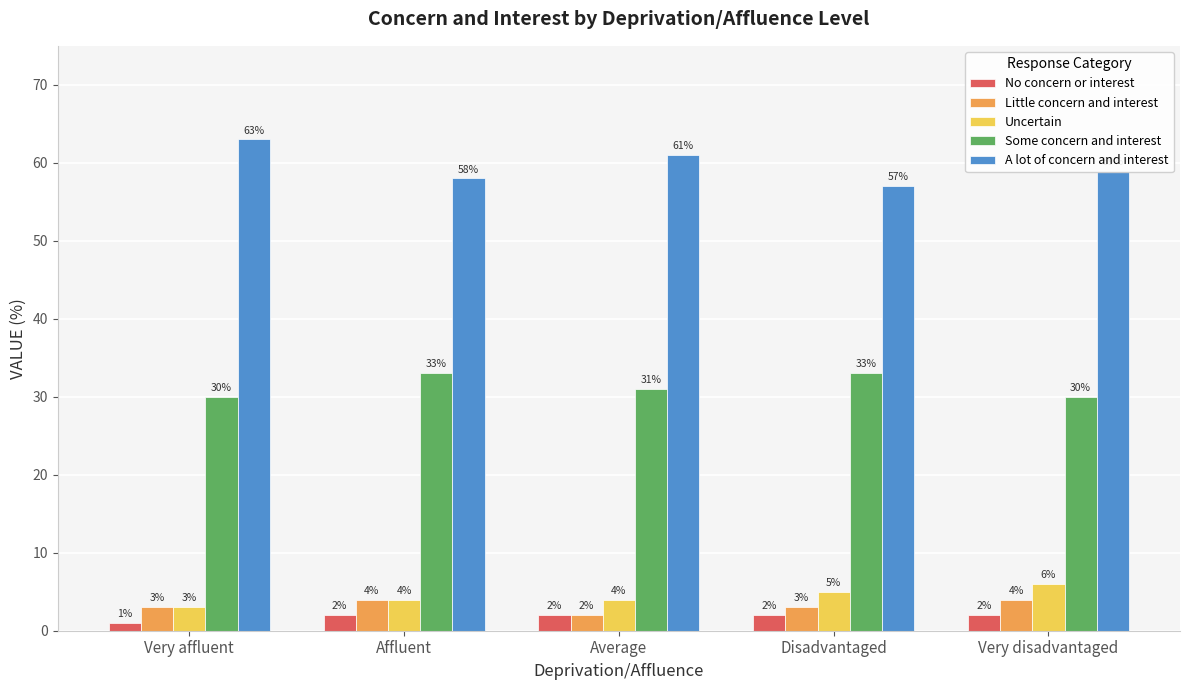

Does the chart contain stacked bars?

No